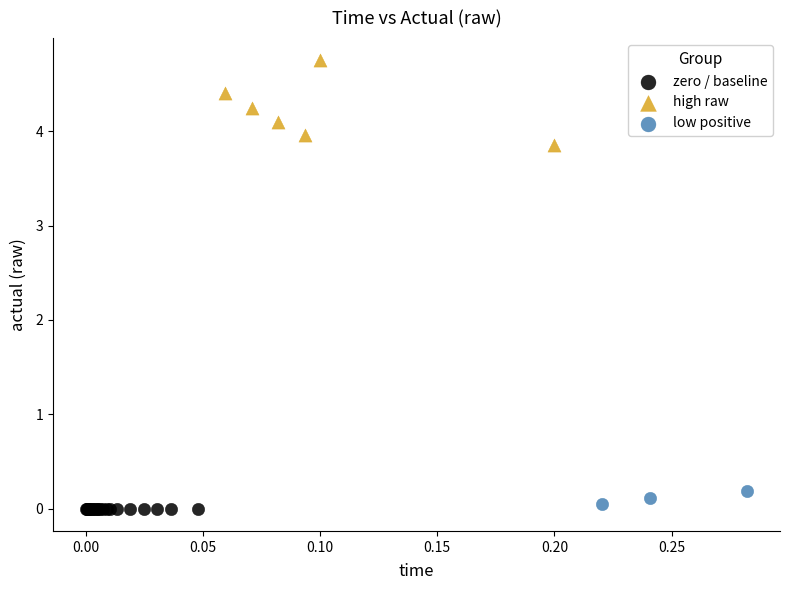

Which series reaches the maximum Y coordinate?

high raw